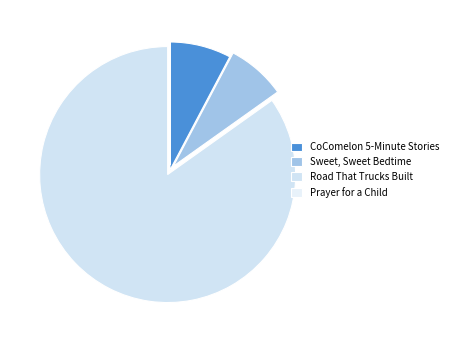

Which category accounts for the majority?

Road That Trucks Built